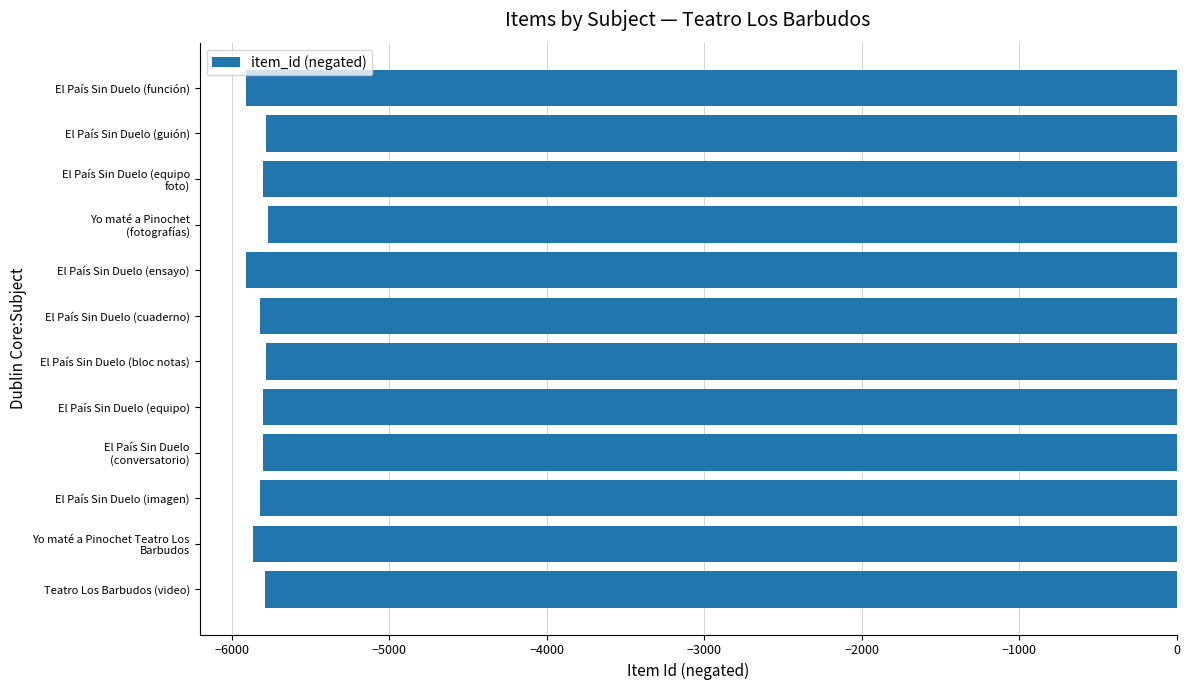

What is the difference between the second highest and second lowest values?

123